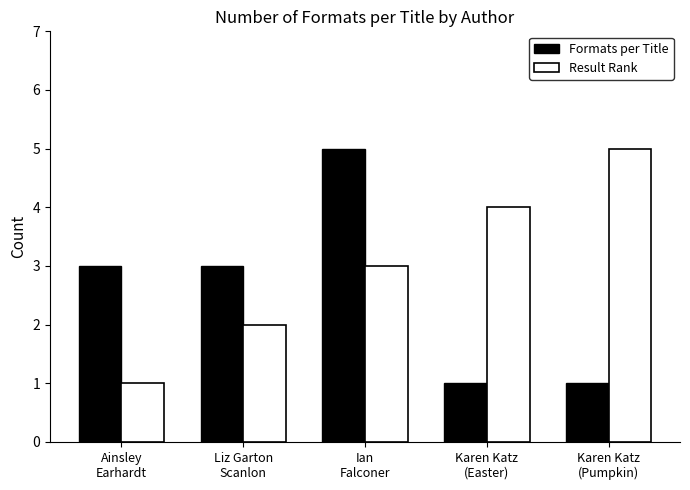

Rank the series by their average value, from highest to lowest.

Result Rank, Formats per Title